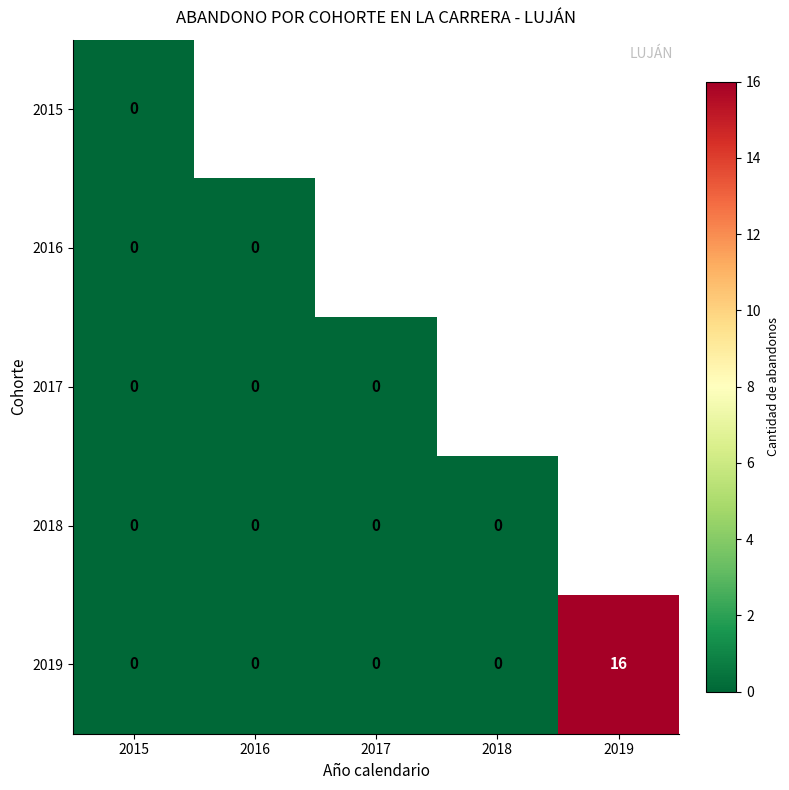

Which has a higher value, 2015 or 2019?

2019